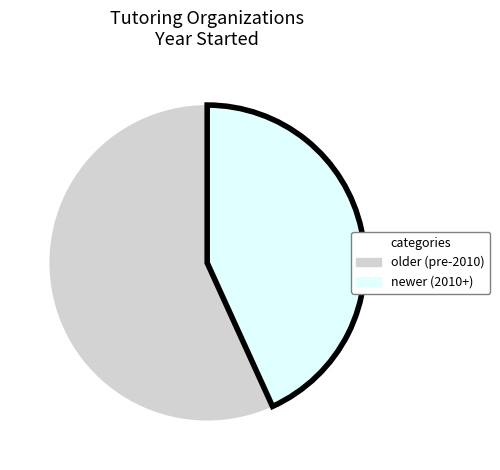

Does any single category account for the majority?

Yes